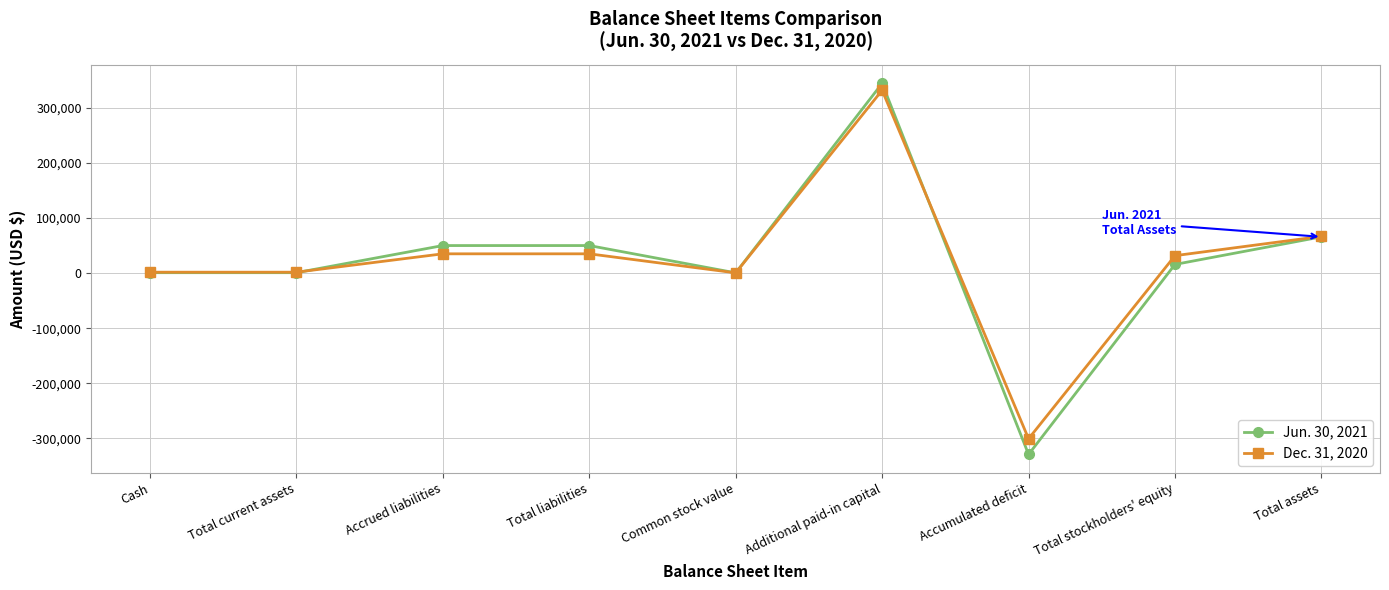

The Dec. 31, 2020 series shows 35000 at Total liabilities. True or false?

True